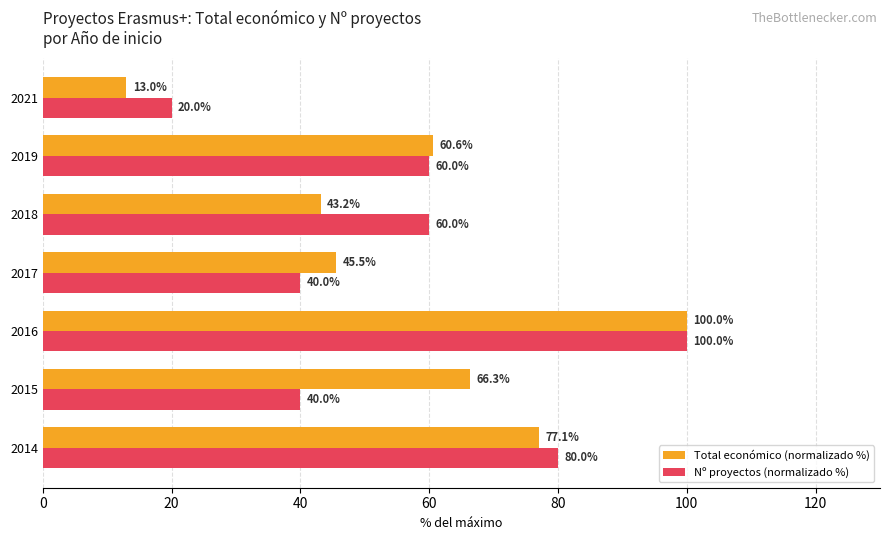

Rank the series by their average value, from highest to lowest.

Total económico (normalizado %), Nº proyectos (normalizado %)